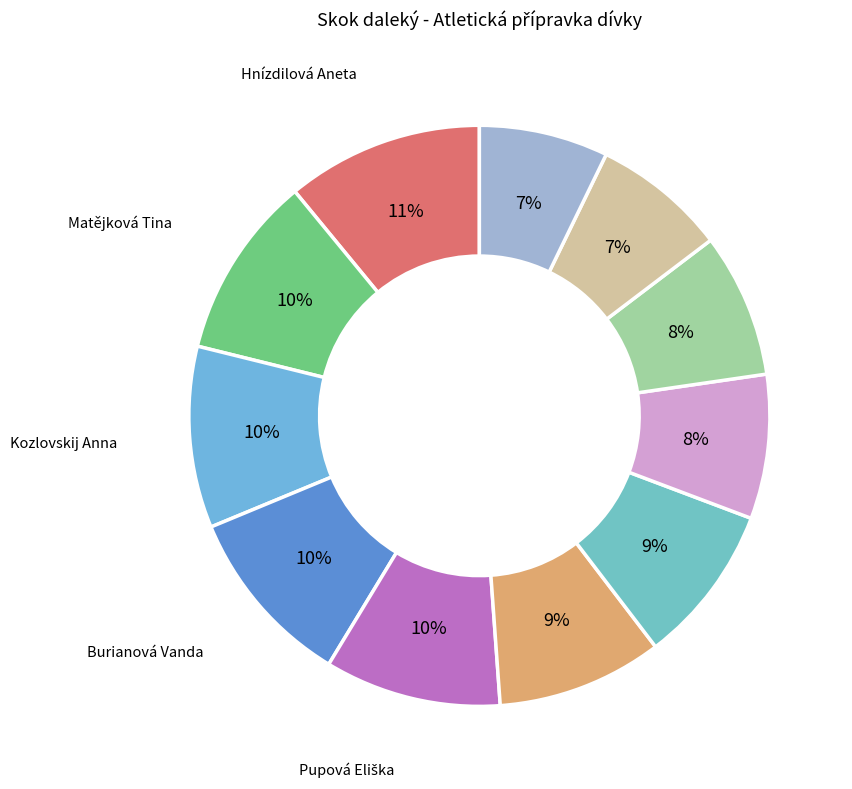

How many segments does this pie chart have?

11